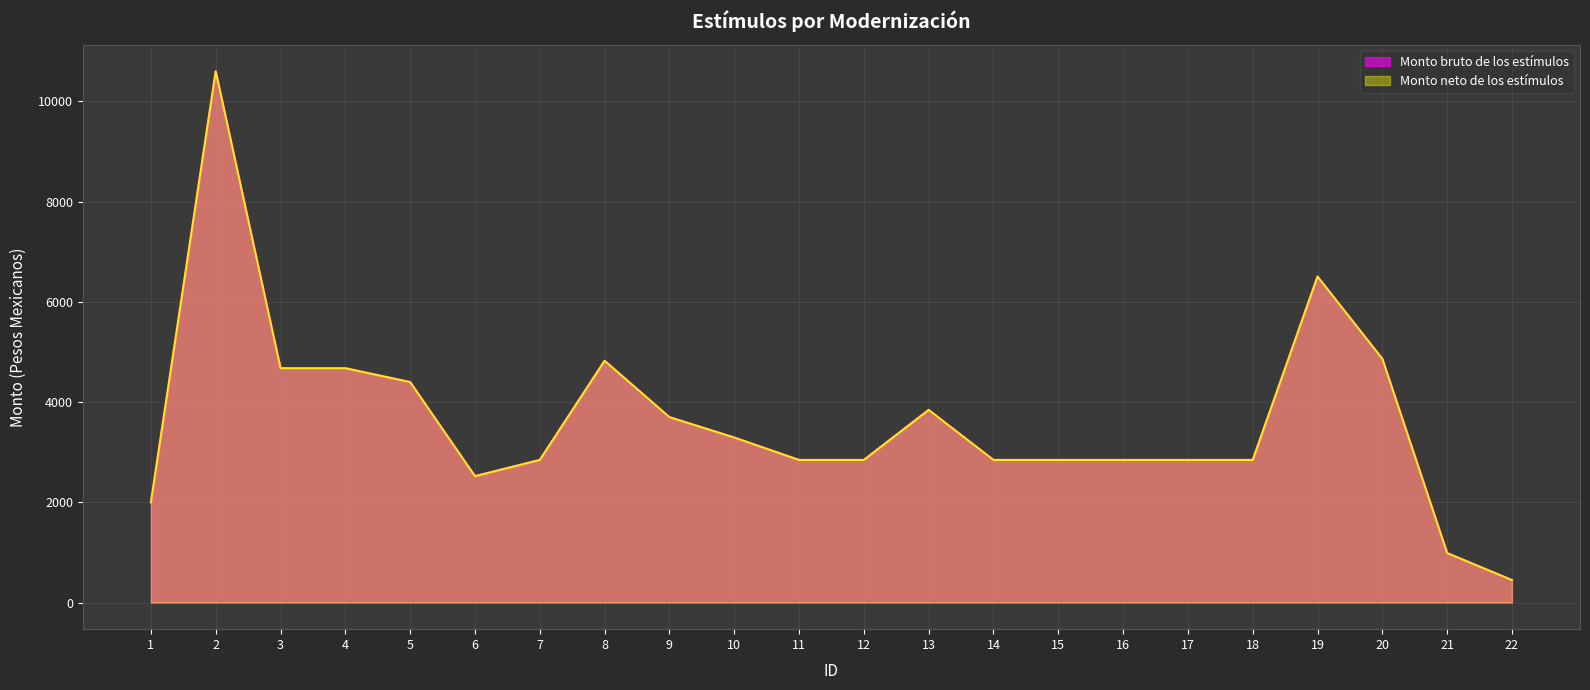

Which category has the lowest value in the Monto neto de los estímulos series?

22